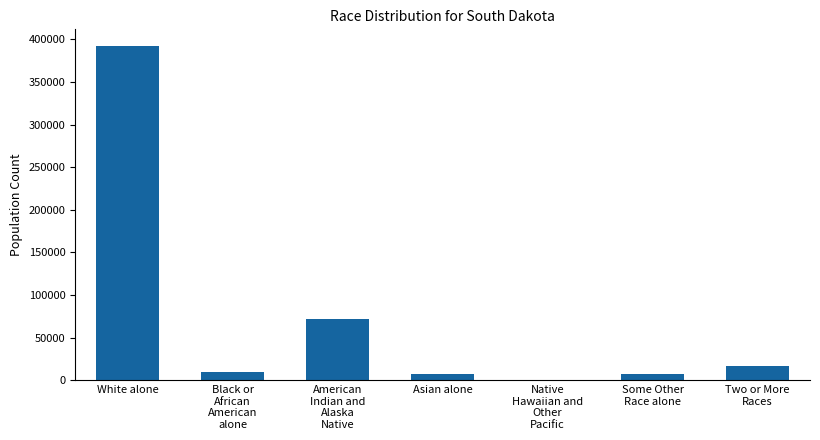

Approximately how many times larger is the value at American
Indian and
Alaska
Native compared to Asian alone?

9.4